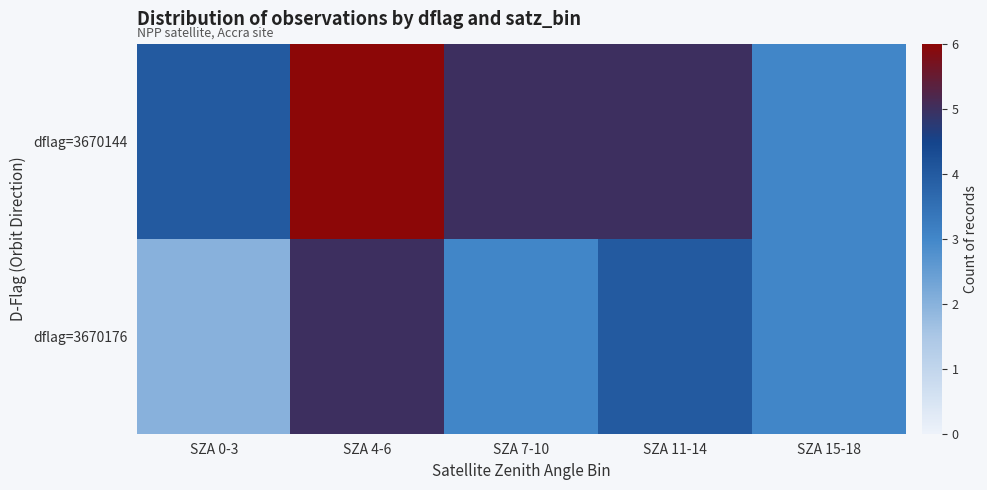

Reading left to right, what are all the values shown in this chart?

dflag=3670144: SZA 0-3=4	SZA 4-6=6	SZA 7-10=5	SZA 11-14=5	SZA 15-18=3
dflag=3670176: SZA 0-3=2	SZA 4-6=5	SZA 7-10=3	SZA 11-14=4	SZA 15-18=3